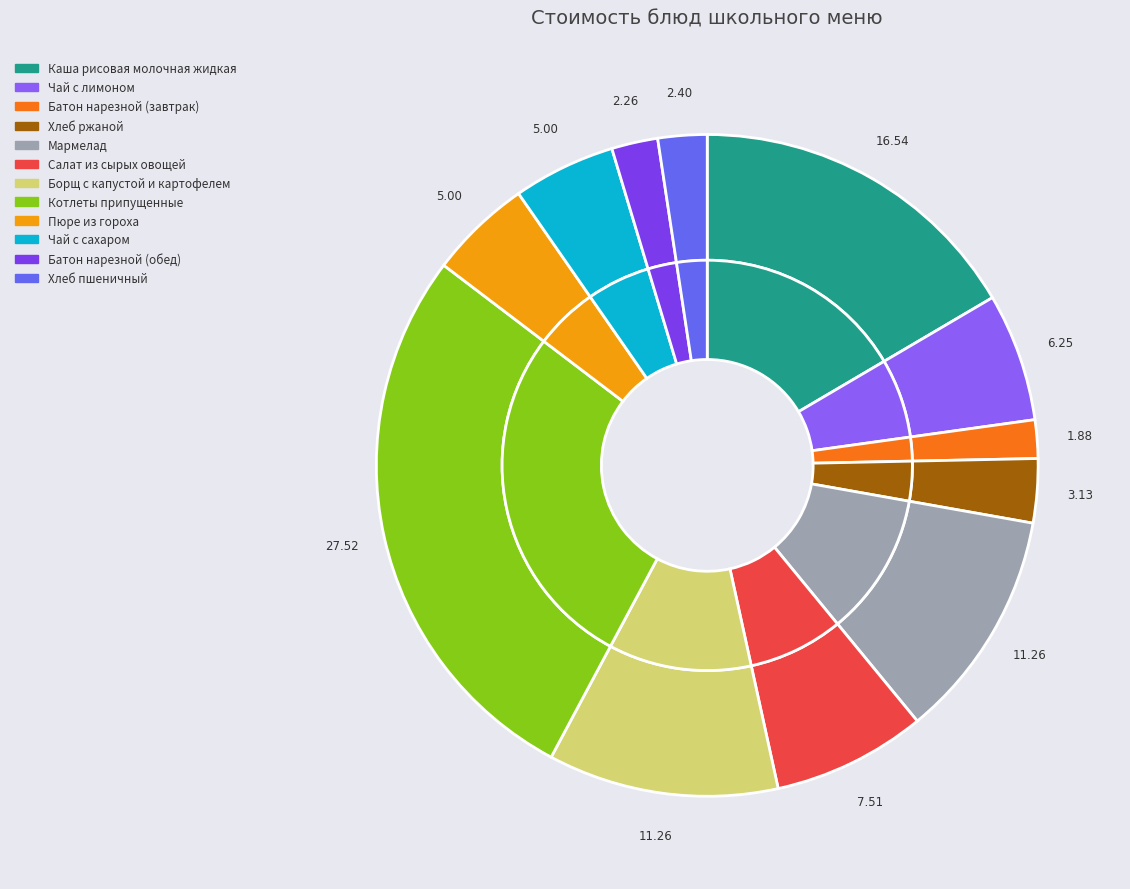

What is the smallest slice in the pie chart?

Батон нарезной (завтрак)